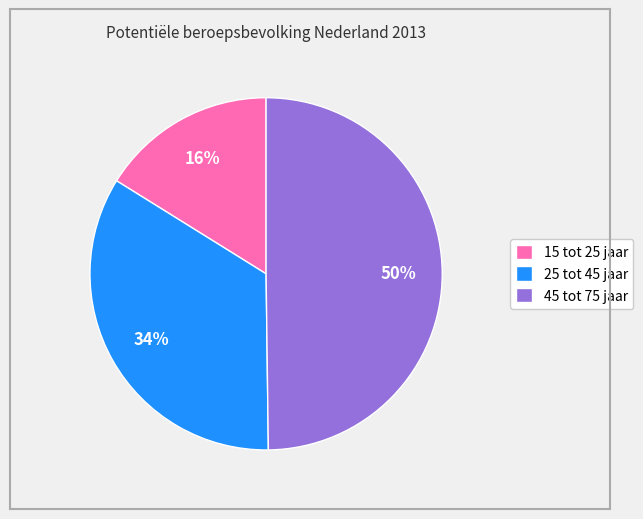

What is the smallest slice in the pie chart?

15 tot 25 jaar